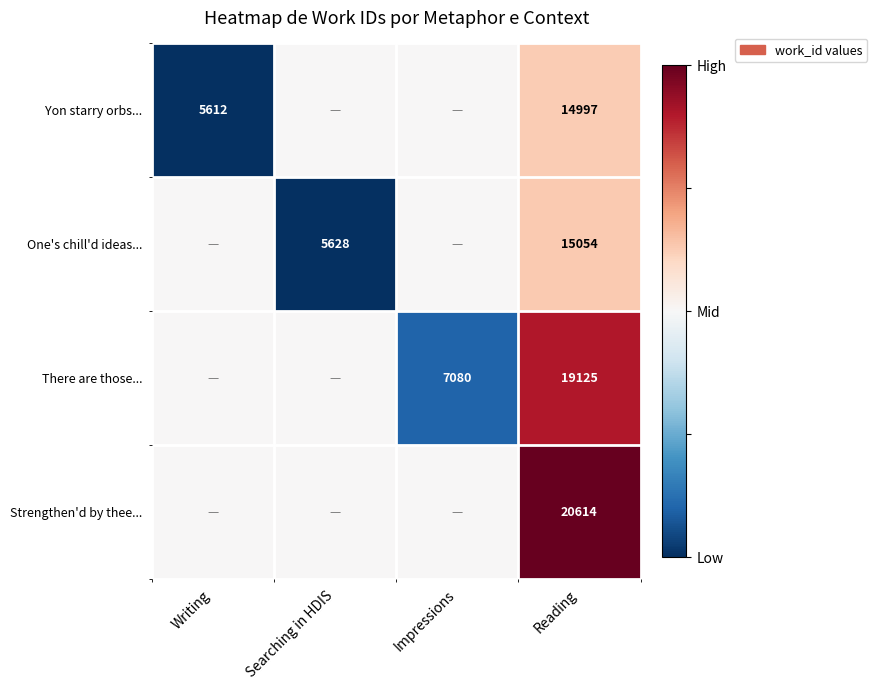

True or false: There are those... has a value of 13369.5 at Reading.

False